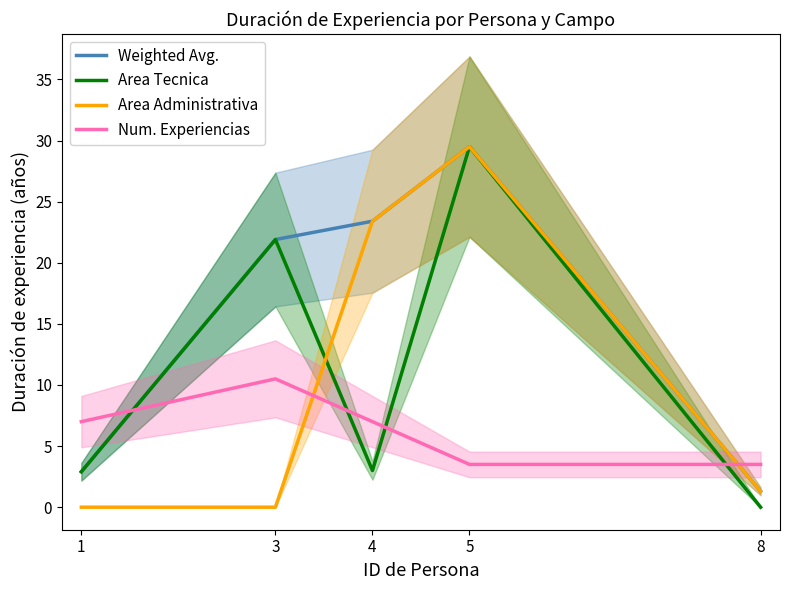

What is the value of the Area Administrativa point at the 3rd from the left?

23.4